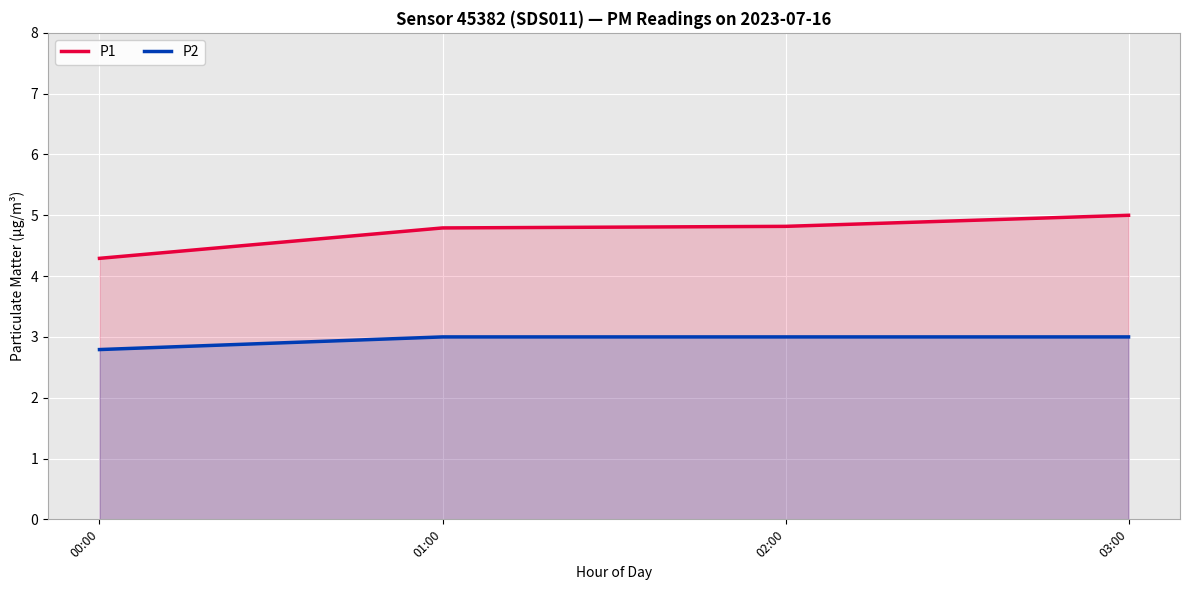

What position from the right is 02:00?

2